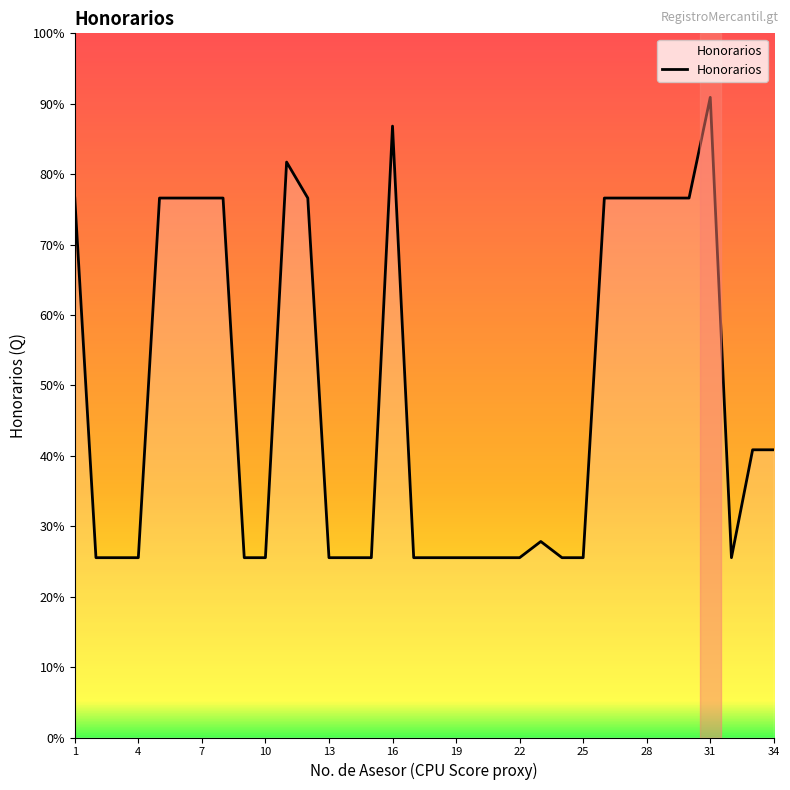

Does the chart have visible grid lines?

No